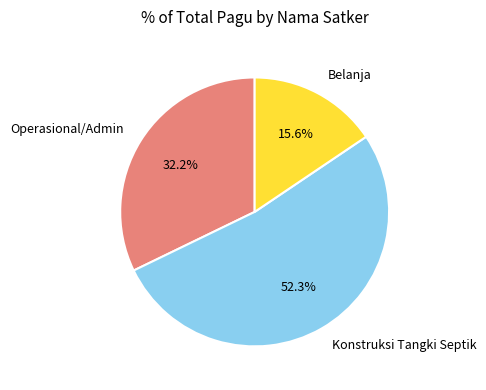

How many segments does this pie chart have?

3